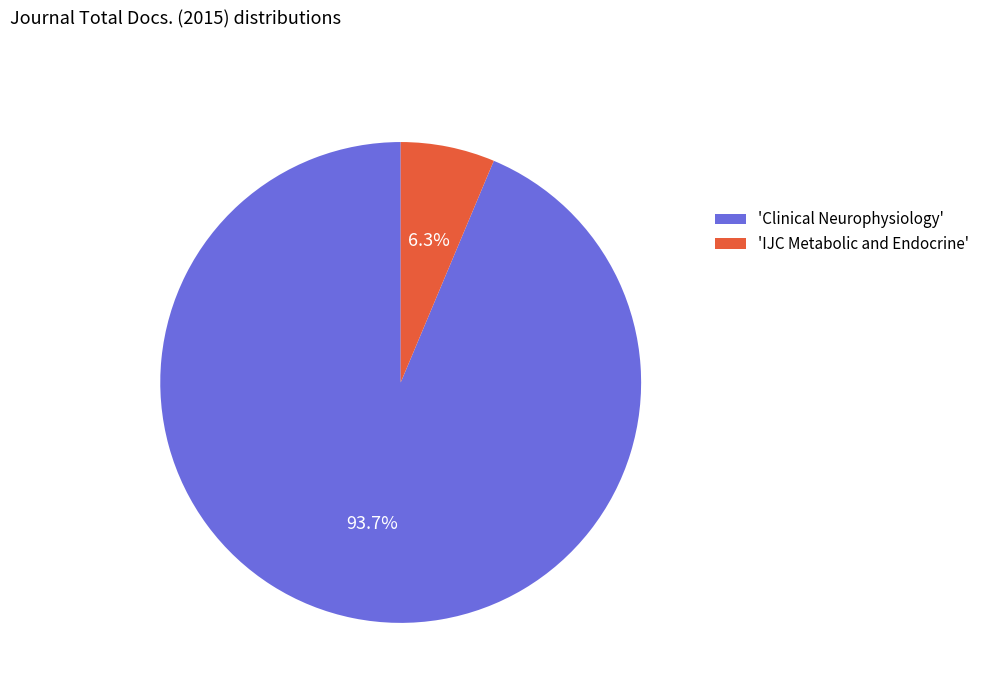

Is the sum of 'IJC Metabolic and Endocrine' and 'Clinical Neurophysiology' greater than half?

Yes